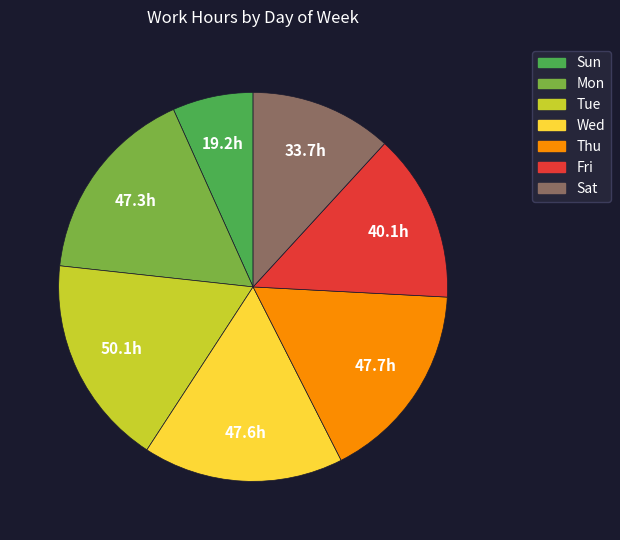

Is Wed the majority of the pie?

No